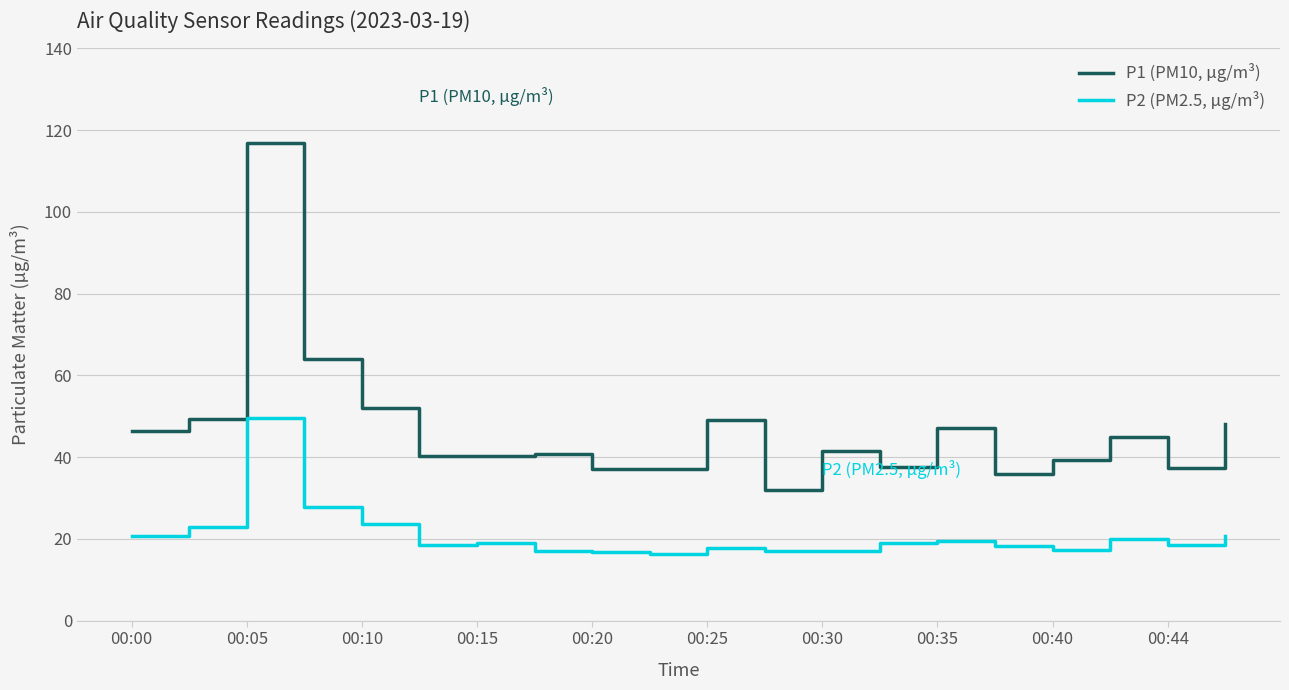

Which series has the largest range (max minus min)?

P1 (PM10, µg/m³)